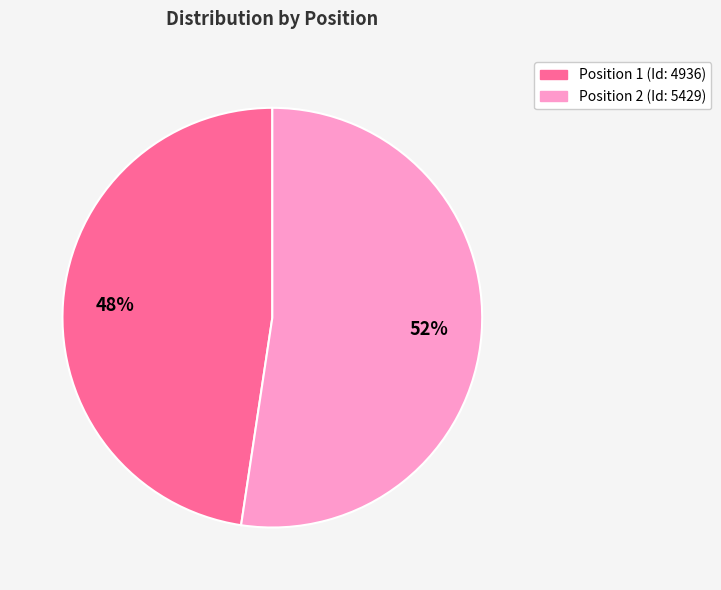

Is there a majority slice in this chart?

Yes